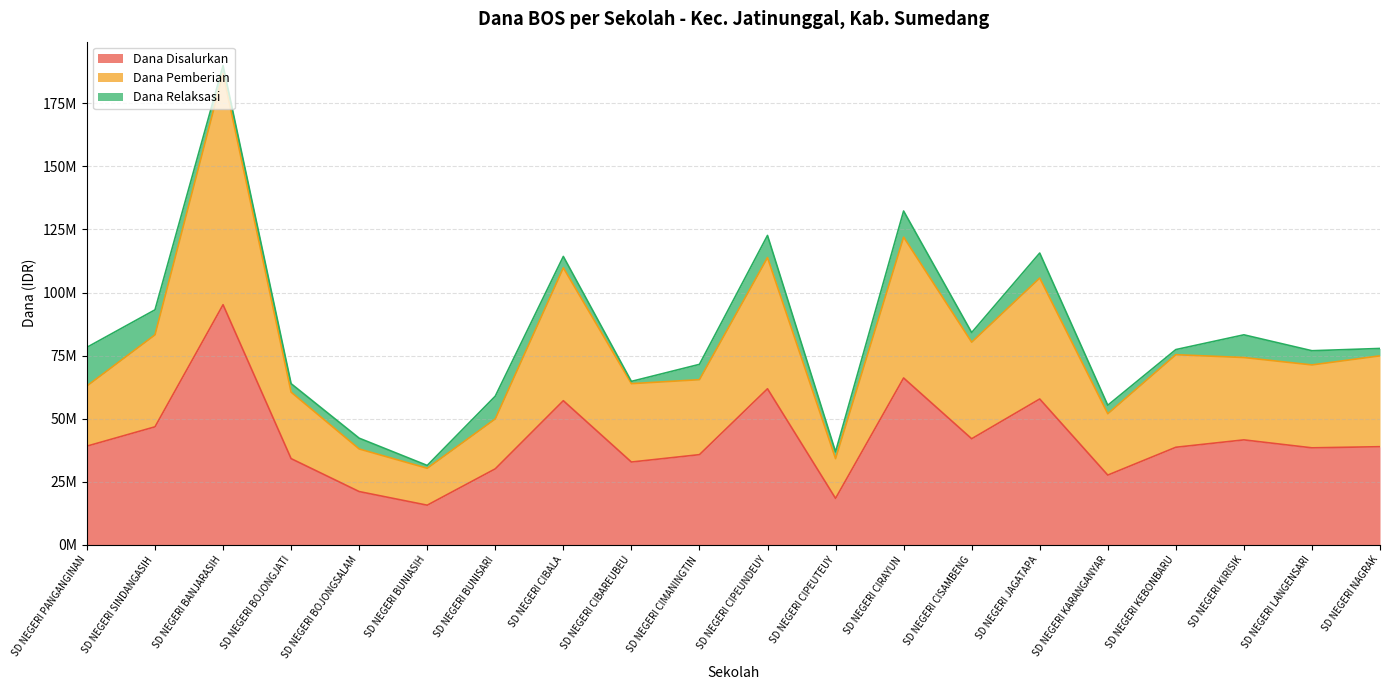

What are all the series names shown in the legend?

Dana Disalurkan, Dana Pemberian, Dana Relaksasi